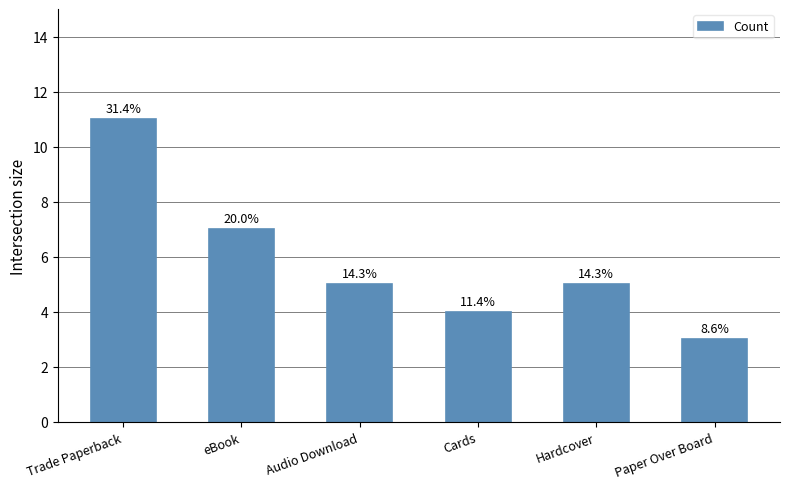

Are the bars horizontal?

No